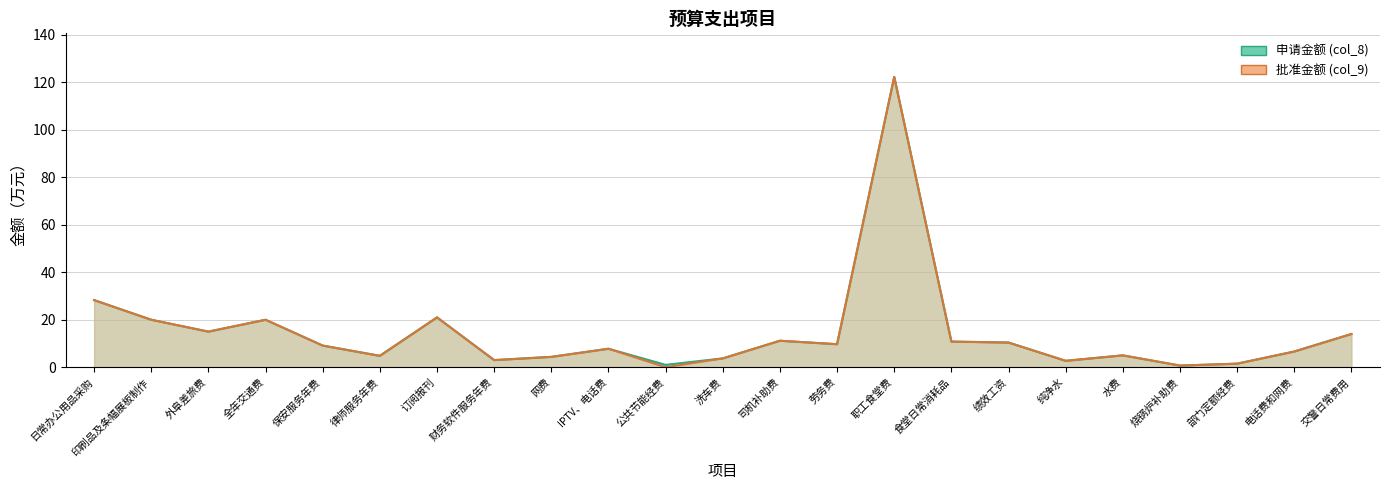

What is the greatest value displayed?

122.3